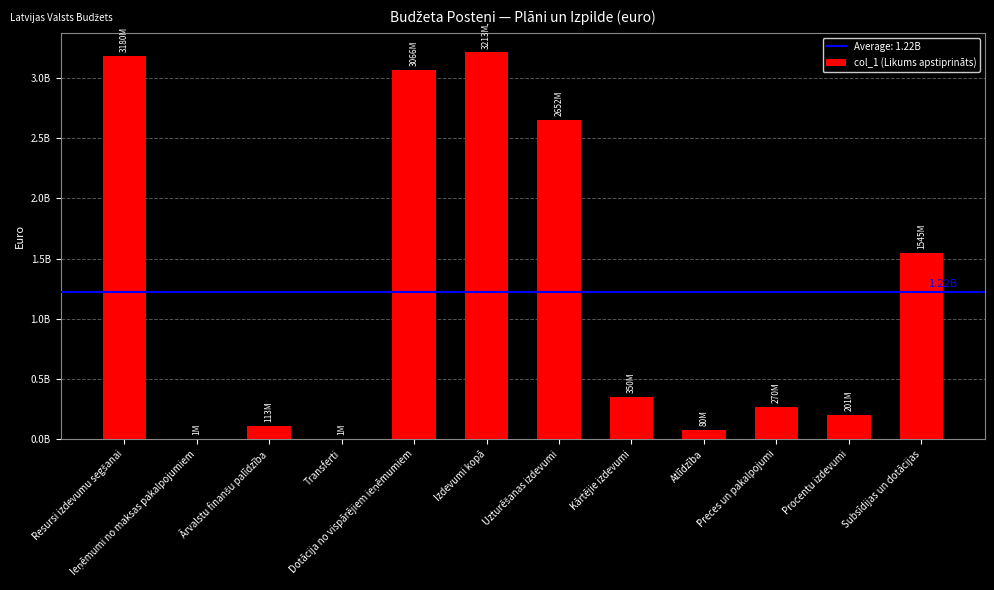

Read the value at Uzturēšanas izdevumi.

2651853883